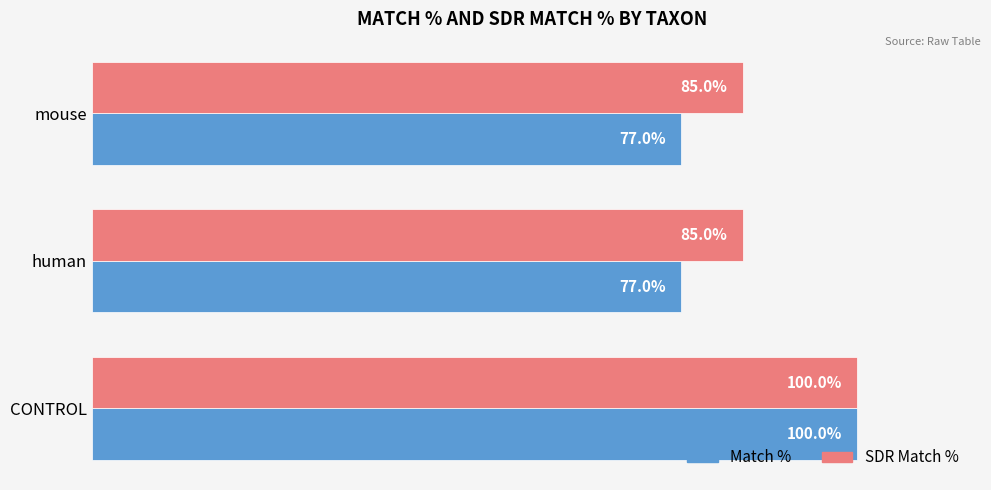

At which label does Match % reach its peak?

CONTROL